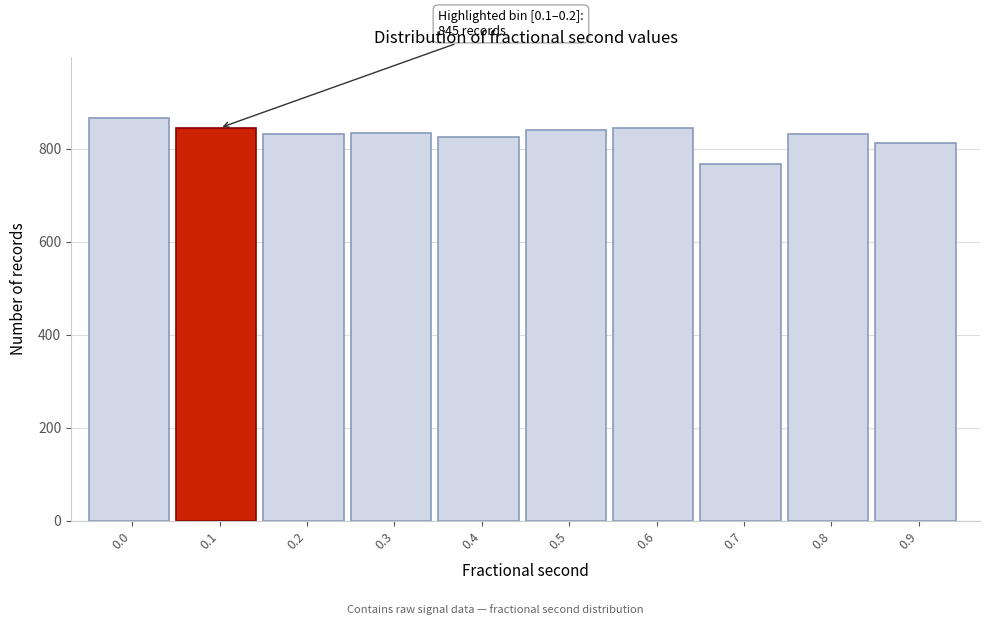

What is the value of the 1st bar from the left?

867